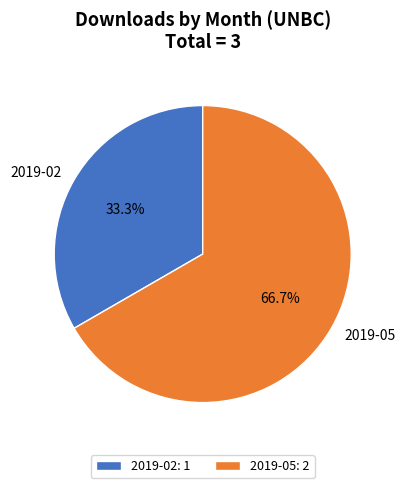

Which category has the smallest portion of the pie?

2019-02